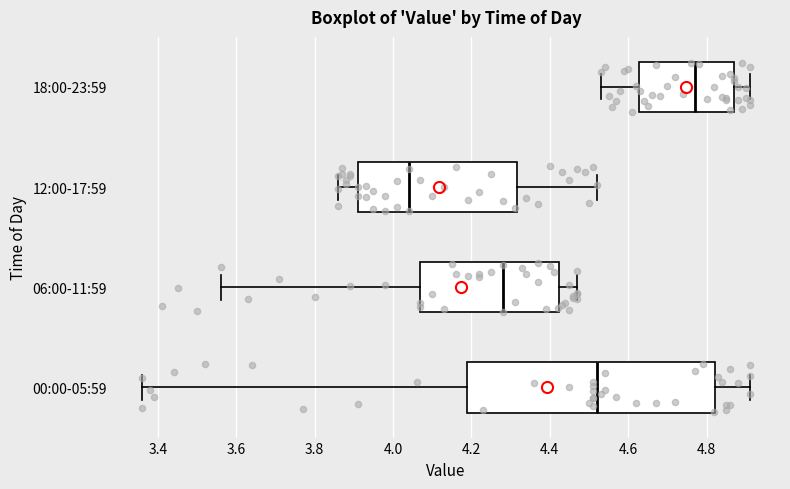

Reading bottom to top, transcribe this box plot: for each box, give where its median line is, the range the box spans, and where its two whiskers end, as read against the x-axis. The values are not printed on the chart, so give them approximately, as read against the axis.

00:00-05:59: median 4.52, box 4.18 to 4.82, whiskers 3.36 to 4.92
06:00-11:59: median 4.28, box 4.08 to 4.42, whiskers 3.56 to 4.48
12:00-17:59: median 4.04, box 3.92 to 4.32, whiskers 3.86 to 4.52
18:00-23:59: median 4.78, box 4.62 to 4.88, whiskers 4.54 to 4.92